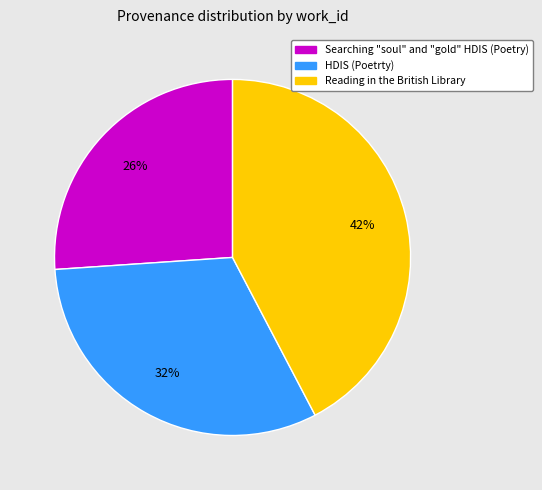

To the nearest percent, what portion does Searching "soul" and "gold" HDIS (Poetry) represent?

26%